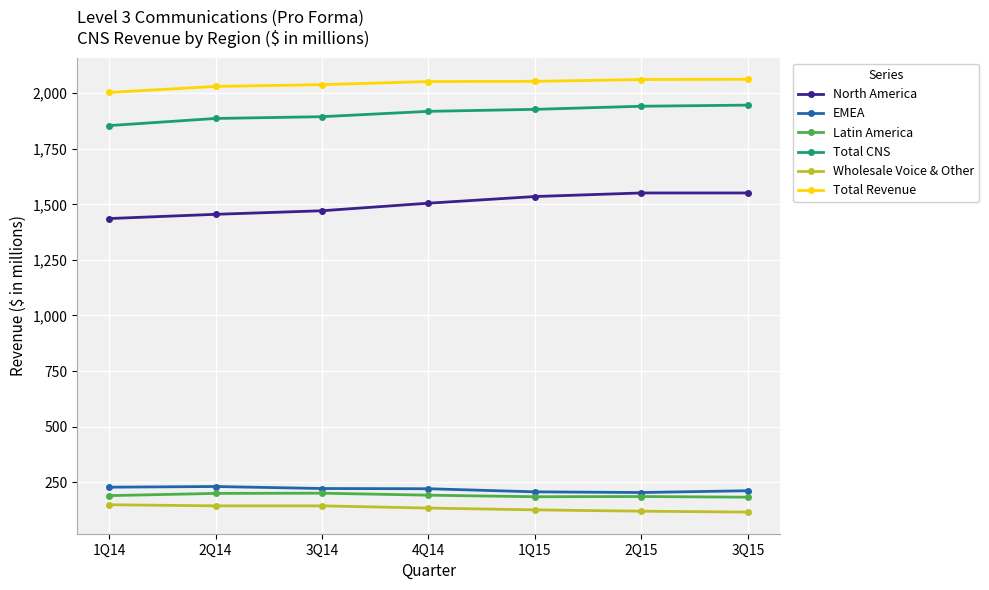

True or false: North America and Total Revenue cross at least once.

False